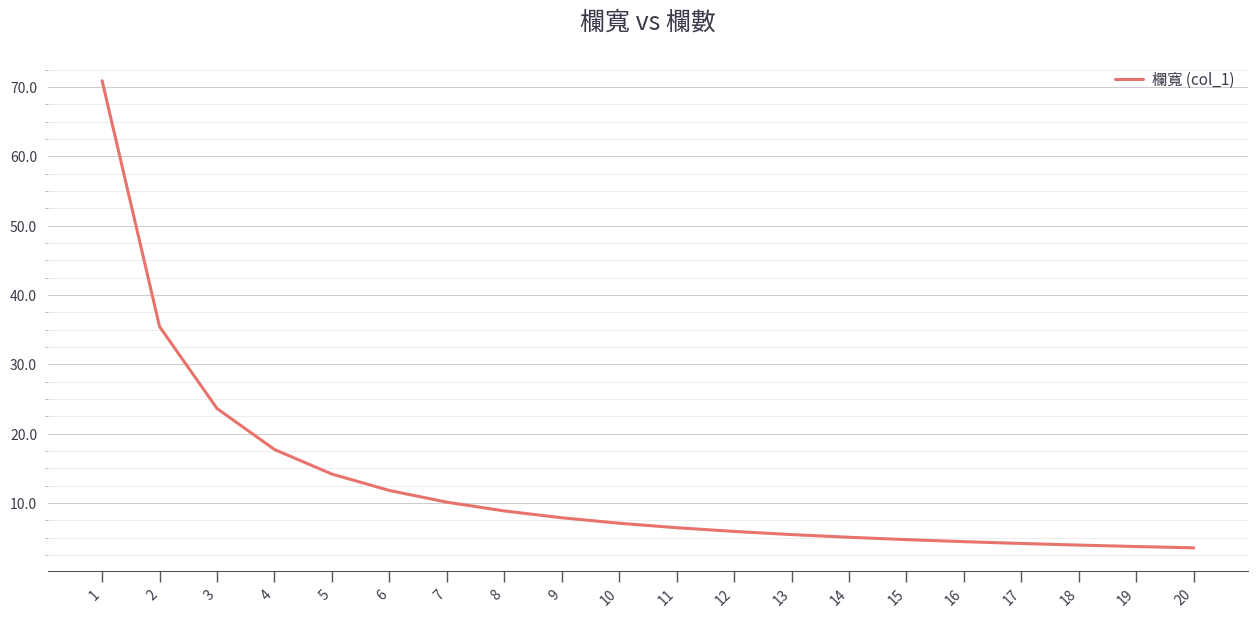

Approximately how many times larger is the value at 2 compared to 8?

4.0